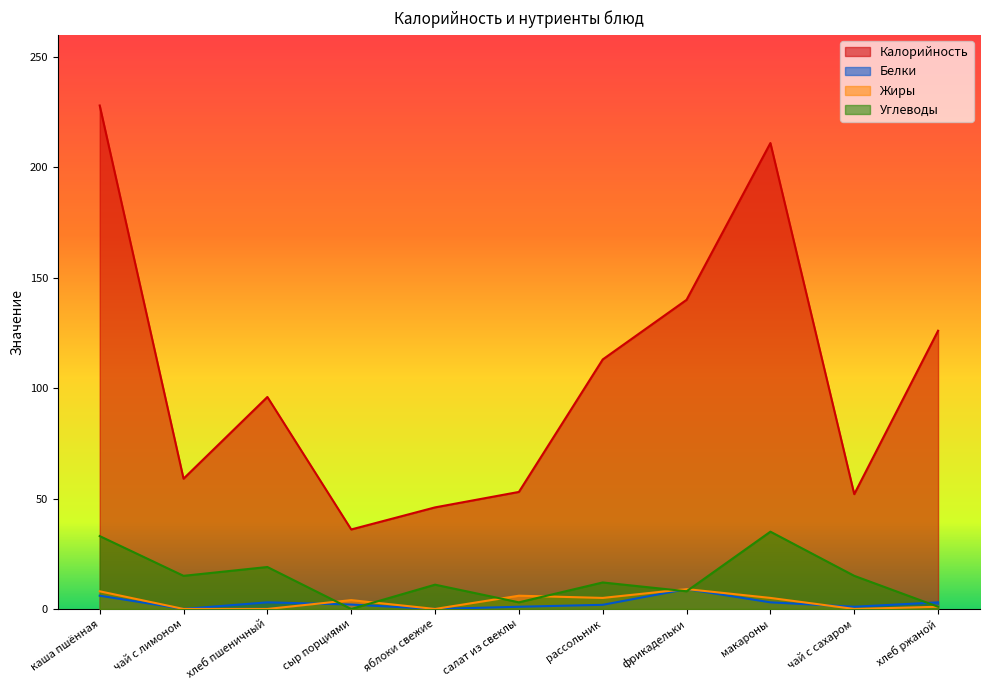

Which series changed the most between чай с лимоном and сыр порциями?

Калорийность